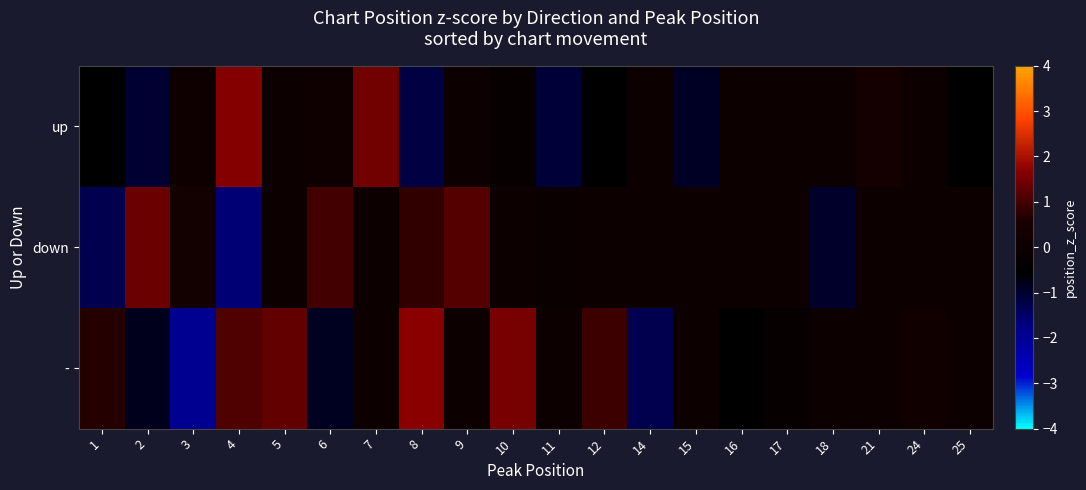

How many distinct data groups are displayed?

3